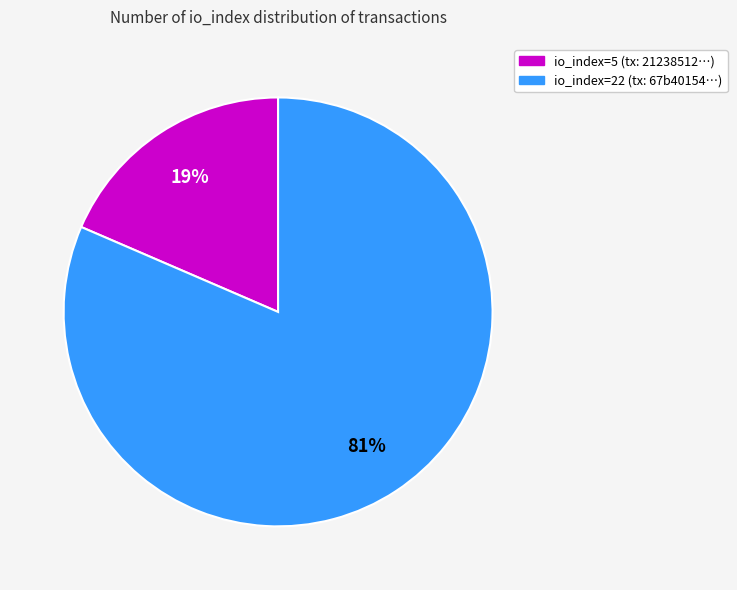

Rank the categories by value from lowest to highest.

io_index=5, io_index=22